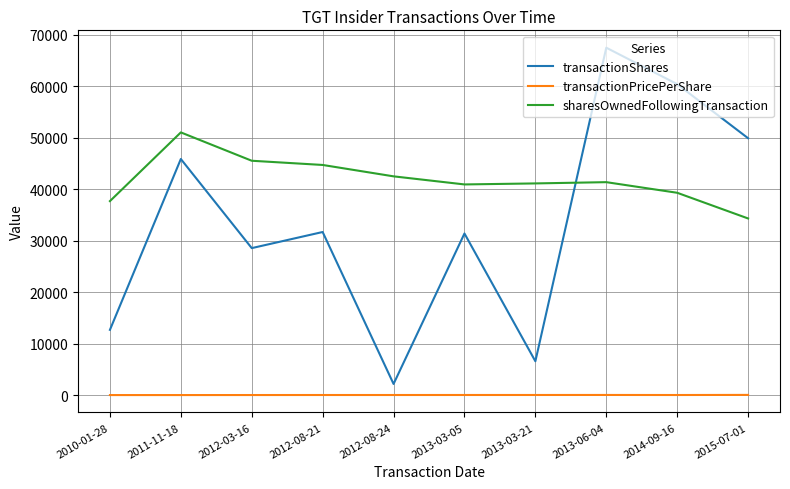

What value does the transactionShares series have at 2014-09-16?

60385.0